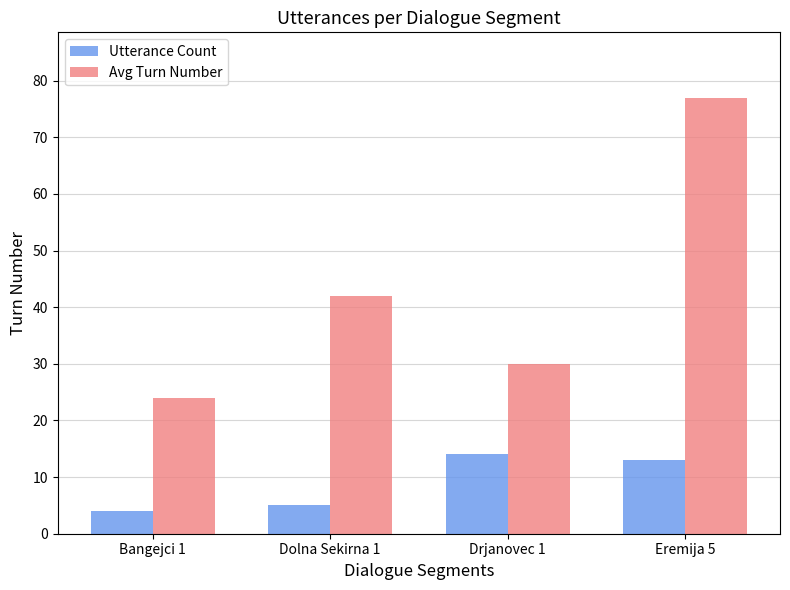

The value of Avg Turn Number at Drjanovec 1 is 6. True or false?

False